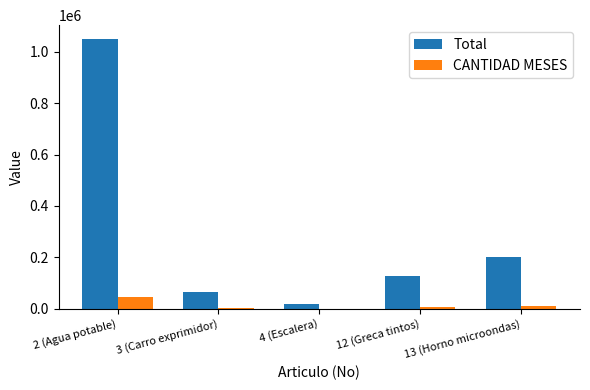

At which label does CANTIDAD MESES reach its peak?

2 (Agua potable)